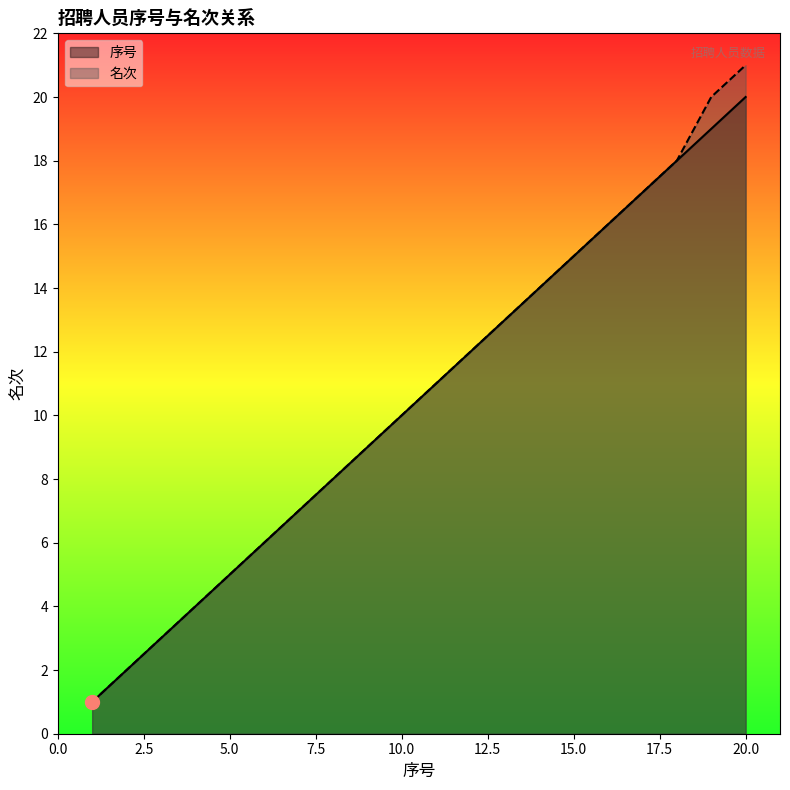

Does the chart display data point markers on the line(s)?

No